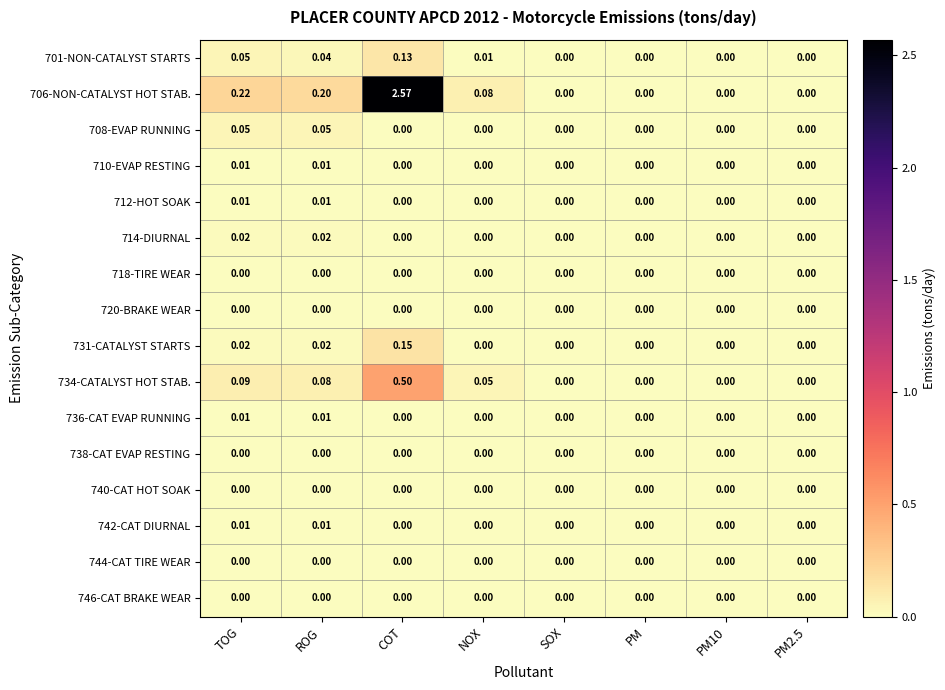

Which series has the largest range (max minus min)?

706-NON-CATALYST HOT STAB.